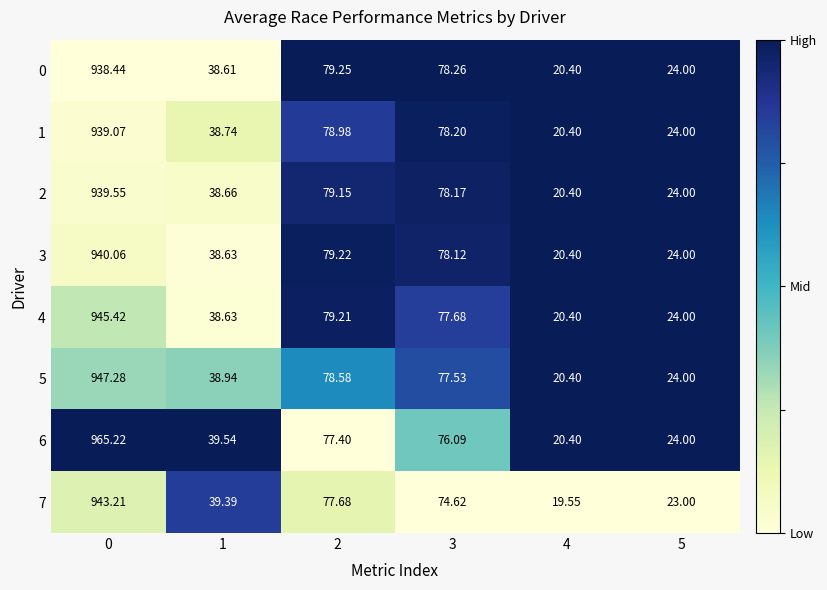

At which category is the sum across all series the highest?

0